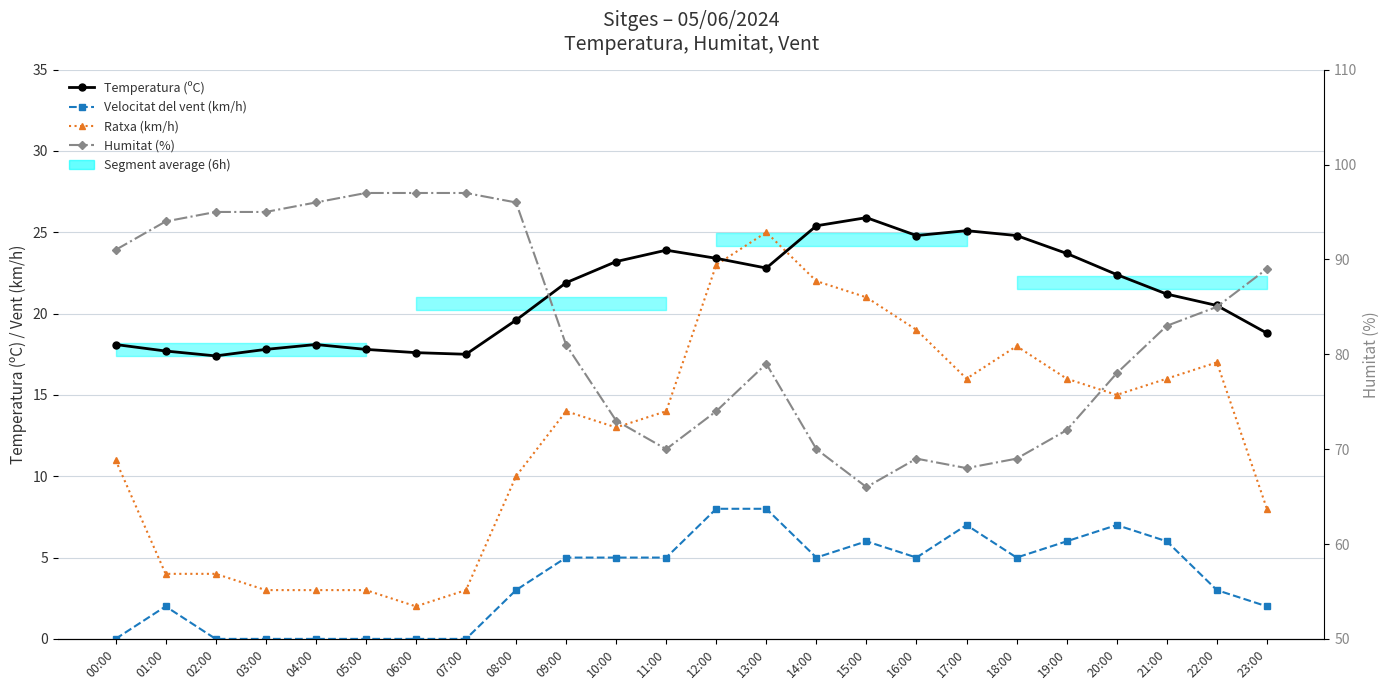

True or false: Humitat (%) and Ratxa (km/h) cross at least once.

False